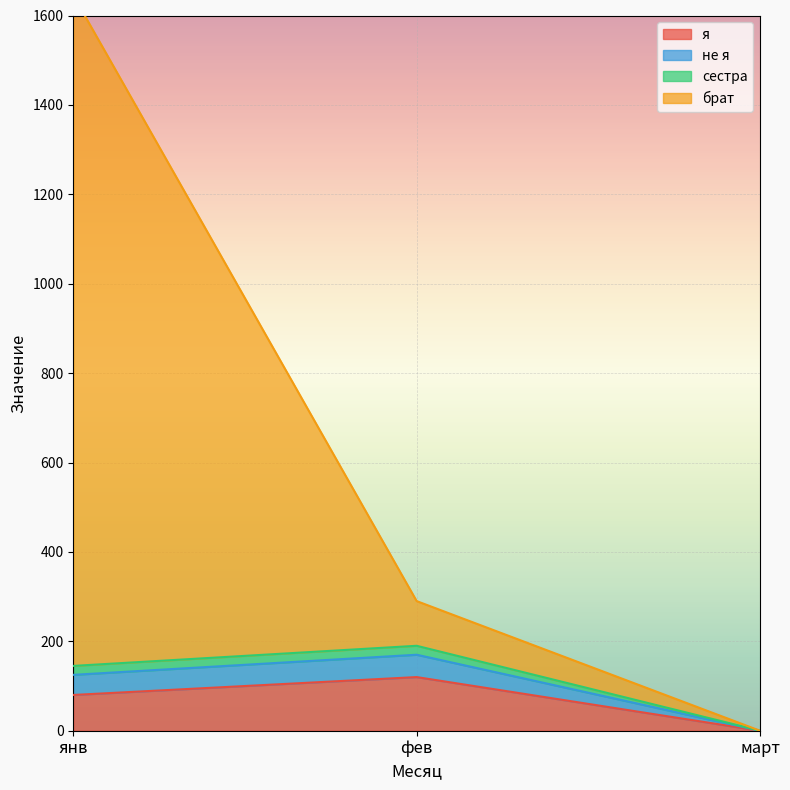

True or false: я has a value of 0 at март.

True